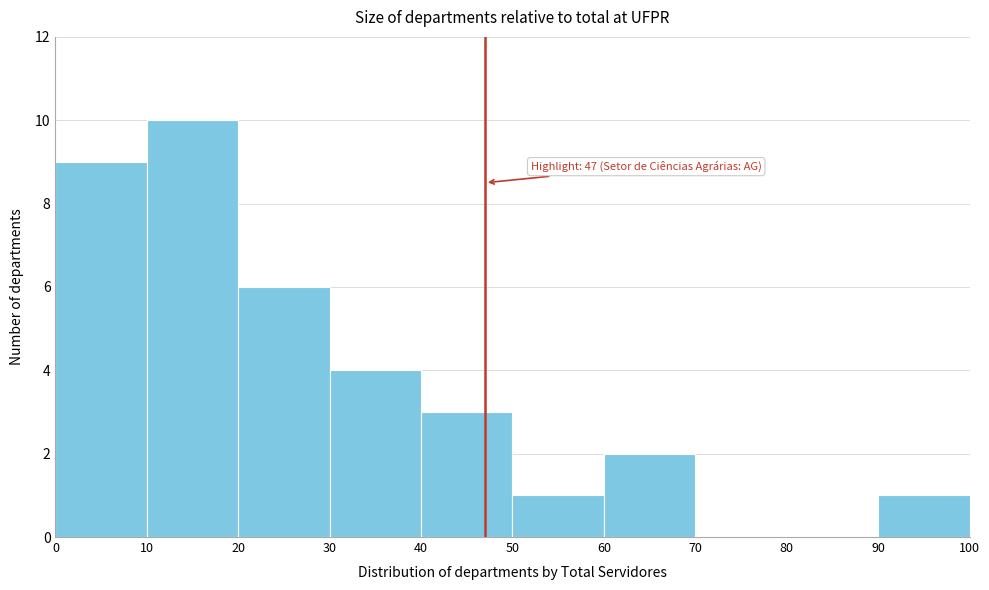

Which range on the x-axis has the tallest bar?

10 to 20